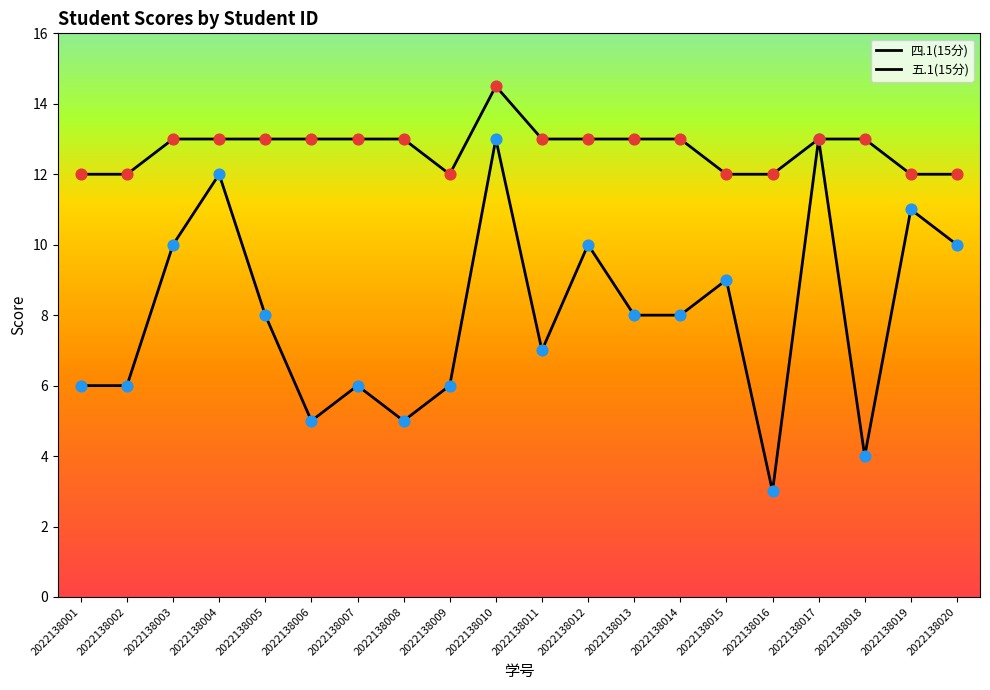

How many lines are shown in the chart?

2